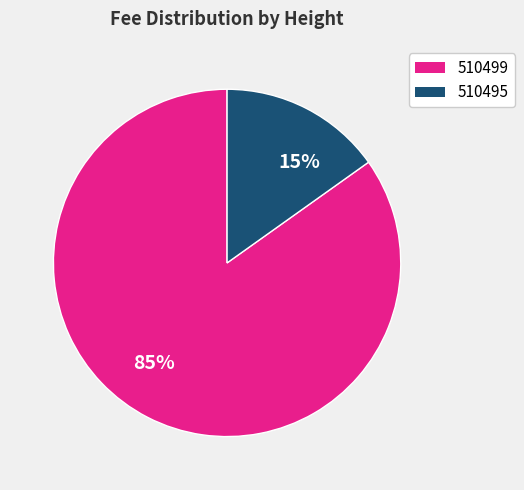

Is the sum of 510495 and 510499 greater than half?

Yes